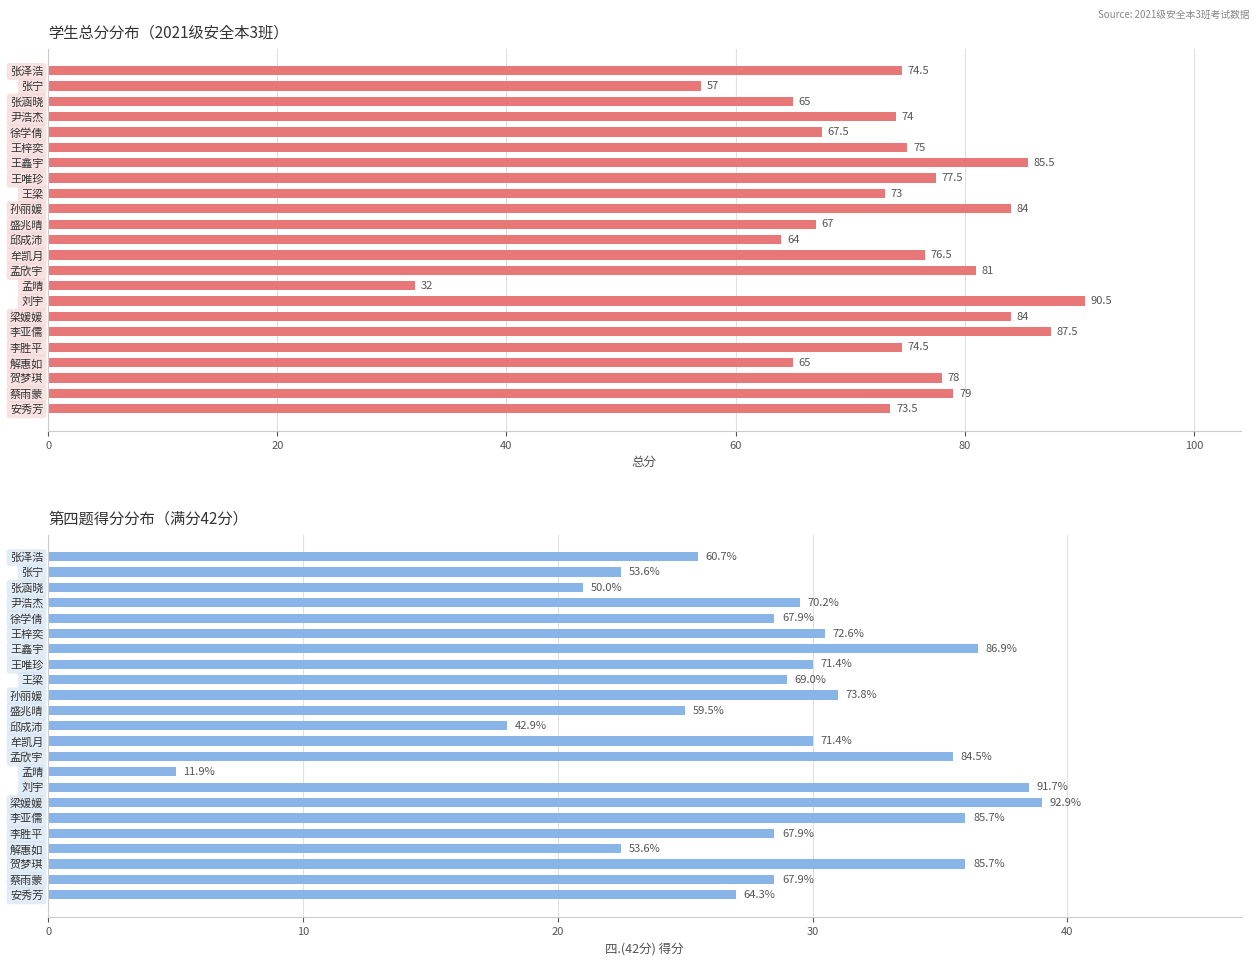

At how many categories does at least one series exceed 76?

10